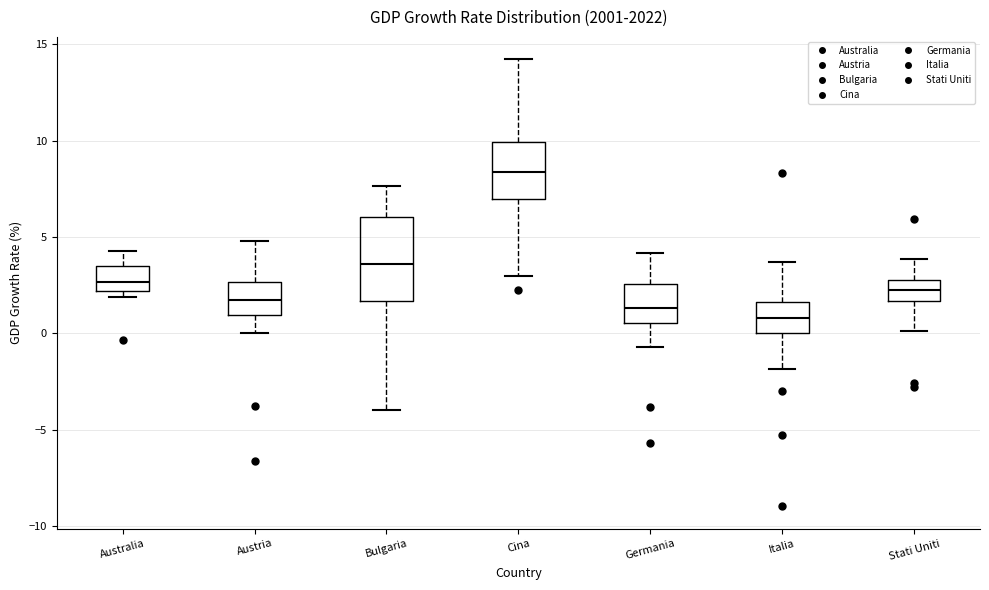

Reading left to right, read every box against the y-axis: the position of its median line, the range the box covers, and the ends of its whiskers. The values are not printed on the chart, so give them approximately, as read against the axis.

Australia: median 2.5, box 2.0 to 3.5, whiskers 2.0 (just below the box's lower edge) to 4.5
Austria: median 1.5, box 1.0 to 2.5, whiskers 0.0 to 5.0
Bulgaria: median 3.5, box 1.5 to 6.0, whiskers -4.0 to 7.5
Cina: median 8.5, box 7.0 to 10.0, whiskers 3.0 to 14.0
Germania: median 1.5, box 0.5 to 2.5, whiskers -0.5 to 4.0
Italia: median 1.0, box 0.0 to 1.5, whiskers -2.0 to 3.5
Stati Uniti: median 2.5, box 1.5 to 3.0, whiskers 0.0 to 4.0